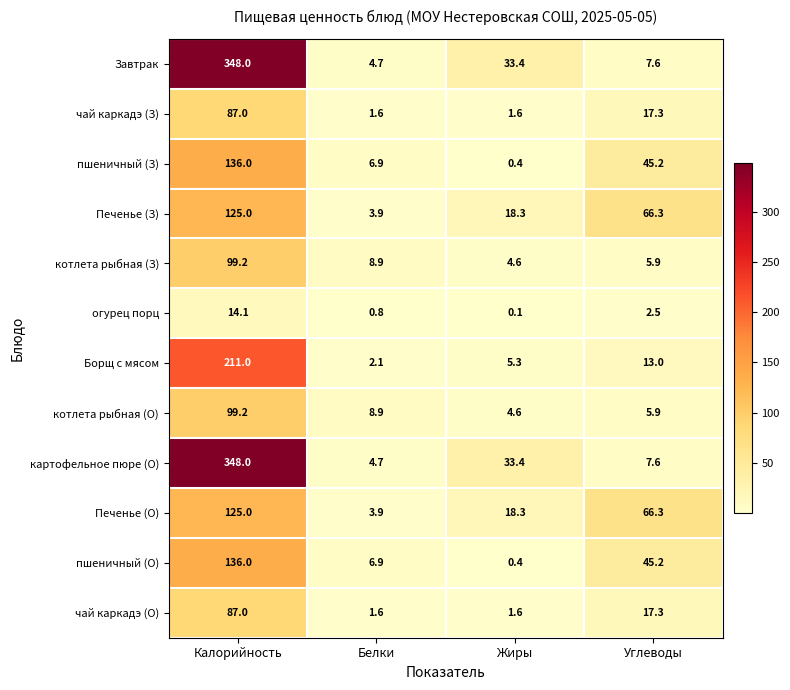

Rank the categories by Борщ с мясом value from lowest to highest.

Белки, Жиры, Углеводы, Калорийность